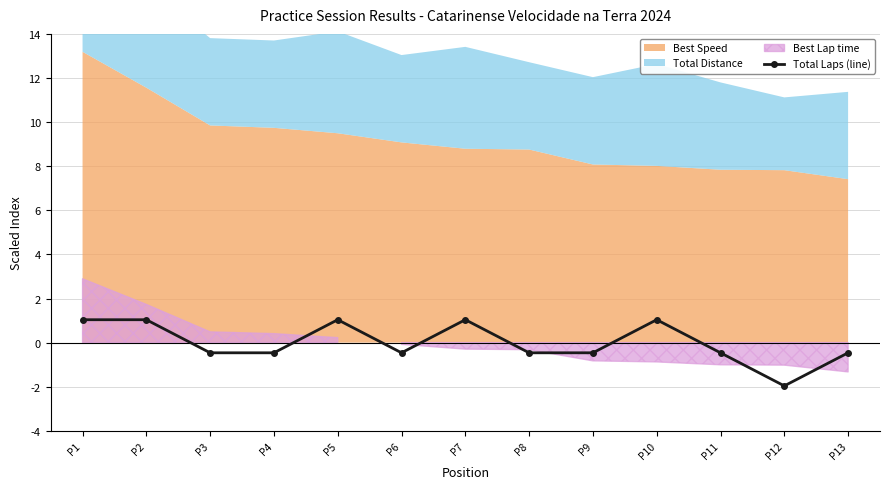

What is the value of the Total Laps (line) point at the 3rd from the left?

-0.5